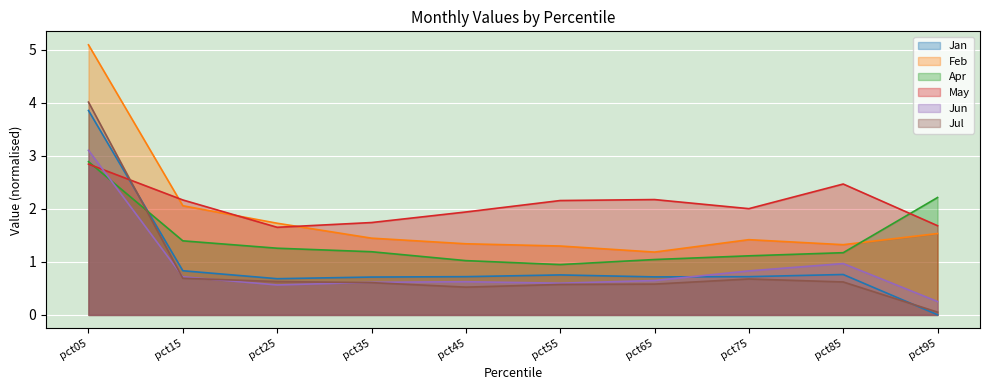

What is the value of the Apr point at the 1st from the left?

2.9